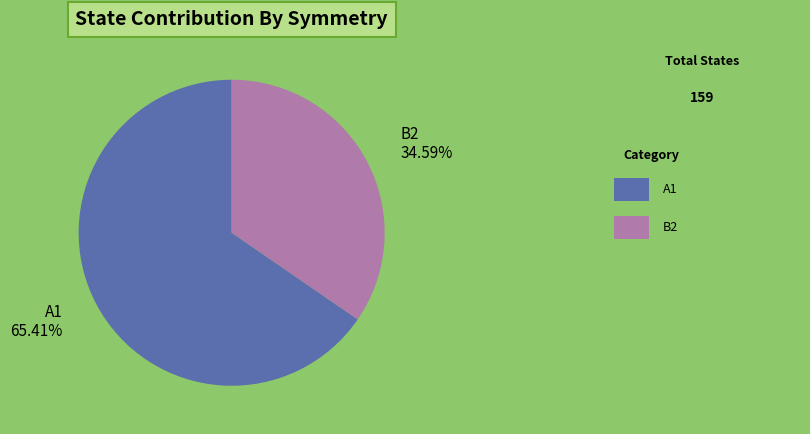

Does any single category account for the majority?

Yes